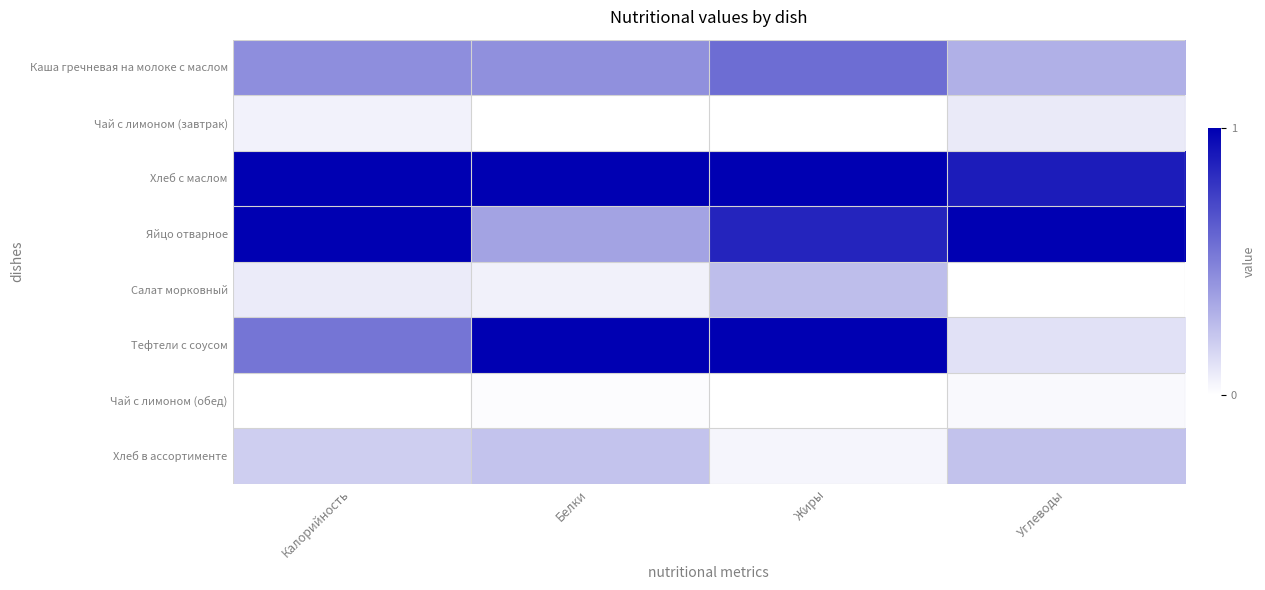

Which series has the largest total across all categories?

Хлеб с маслом